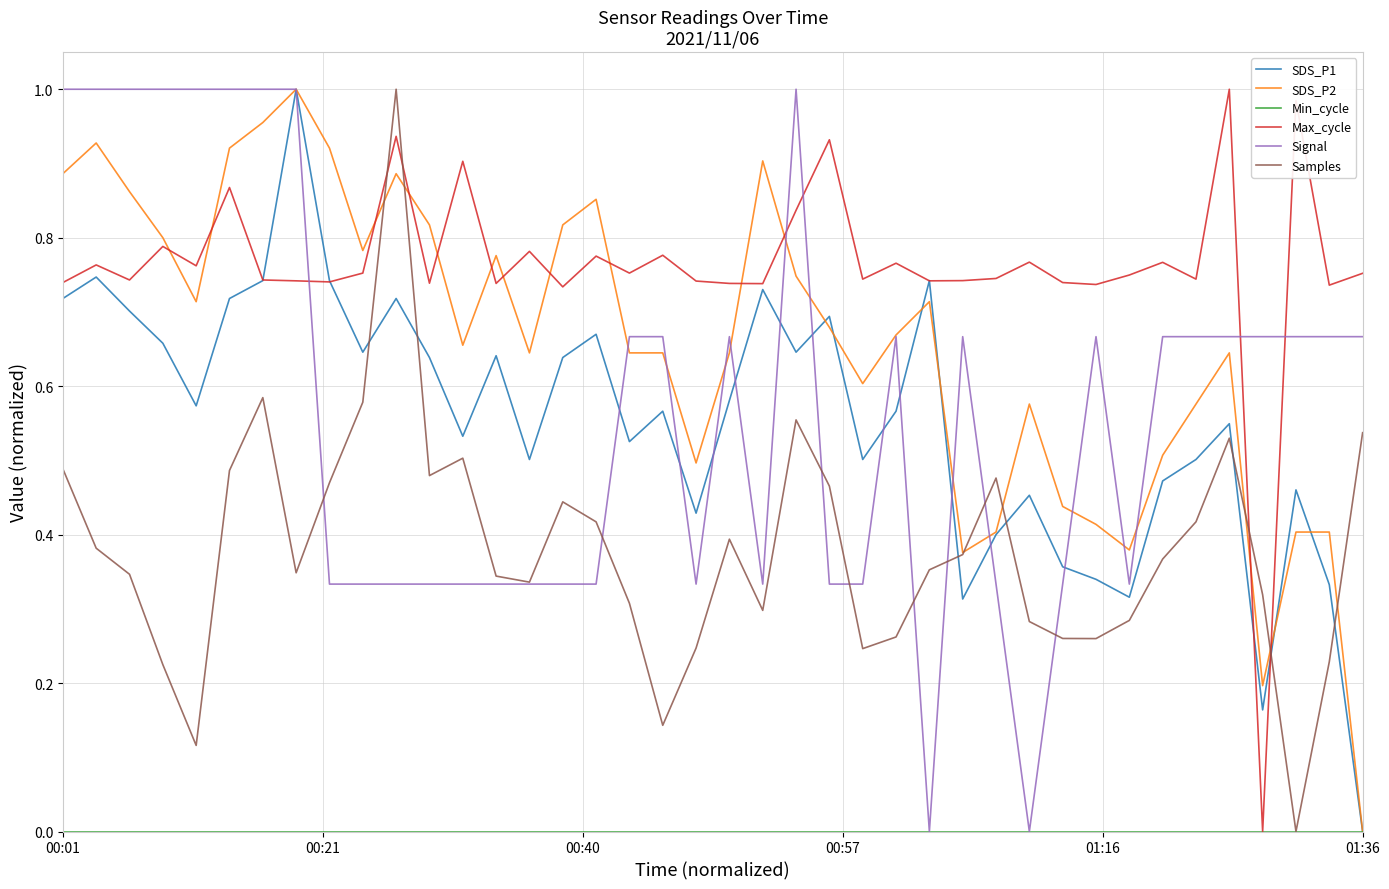

How many intersections are there between Max_cycle and Samples?

4